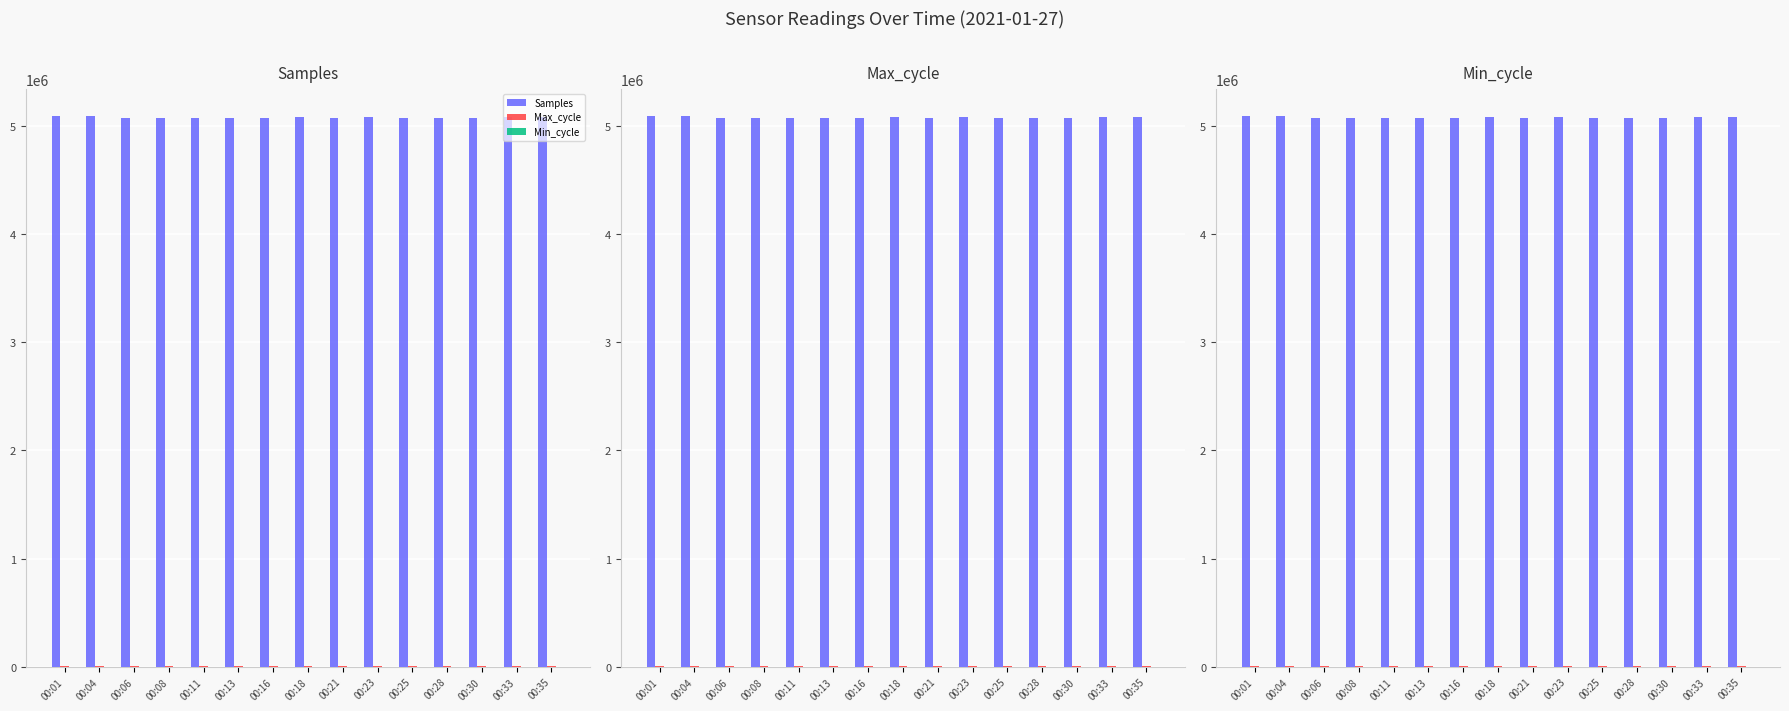

How many distinct data groups are displayed?

3